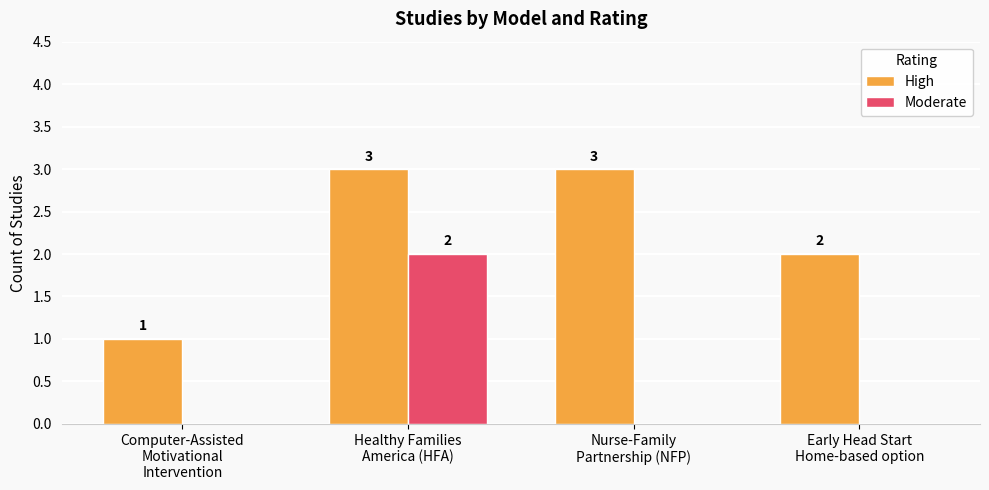

What is the maximum value for Moderate?

2